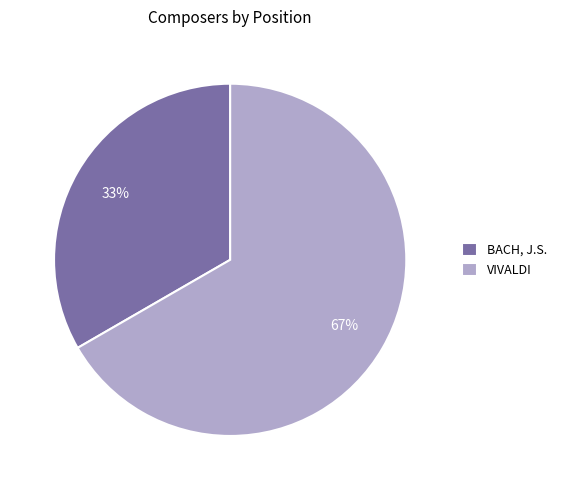

What percentage is the VIVALDI slice, to the nearest percent?

67%